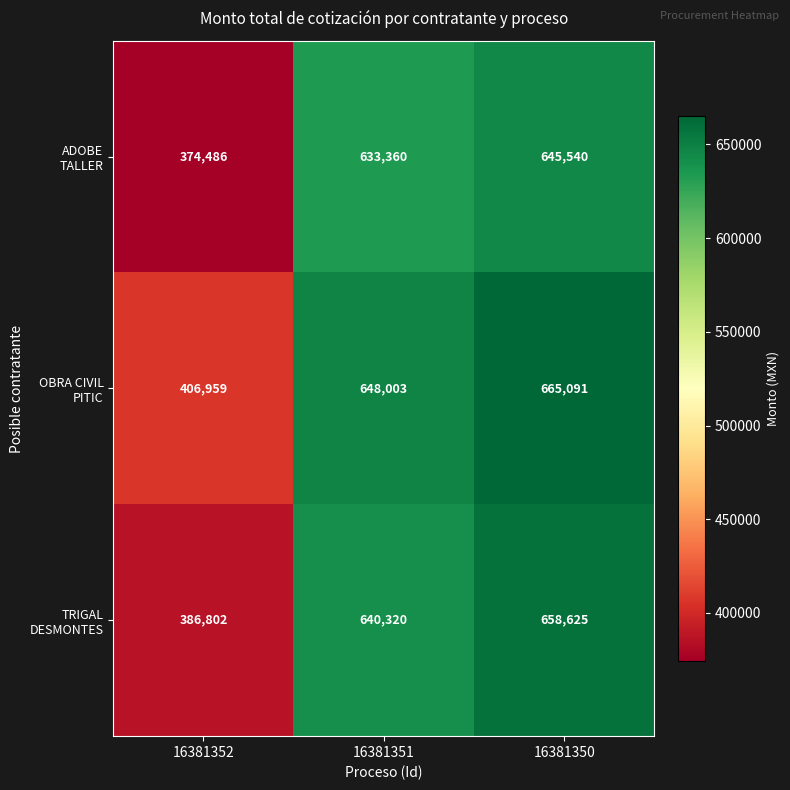

What is the total value across all series at 16381350?

1969256